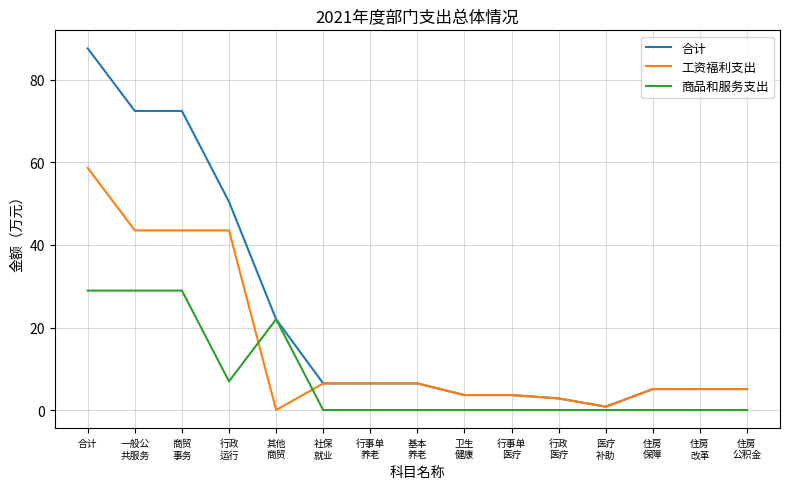

What position from the left is 其他
商贸?

5